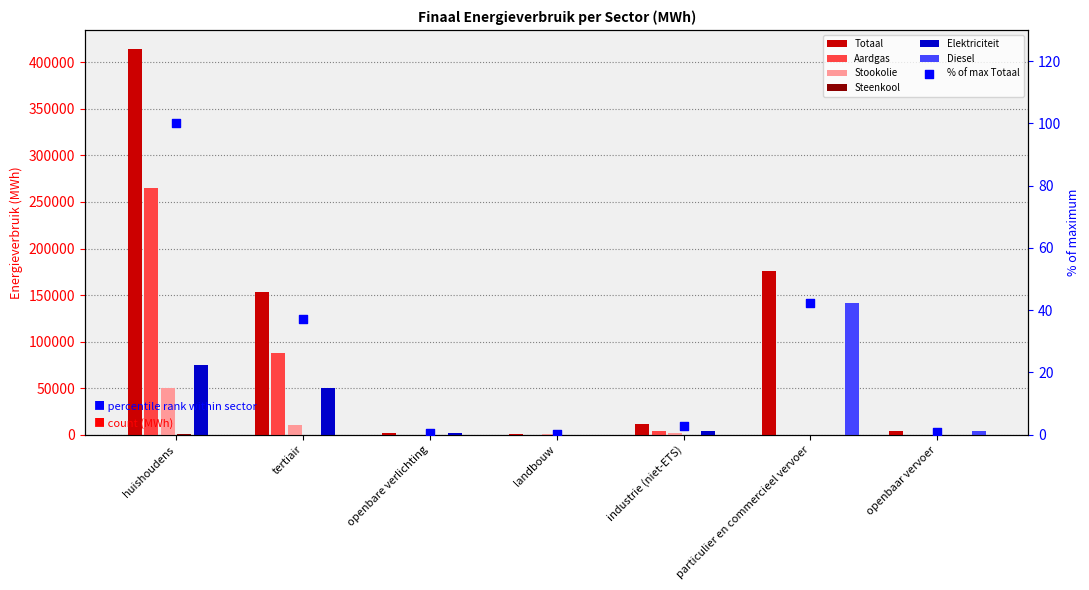

Which series contains the lowest Y value?

Aardgas